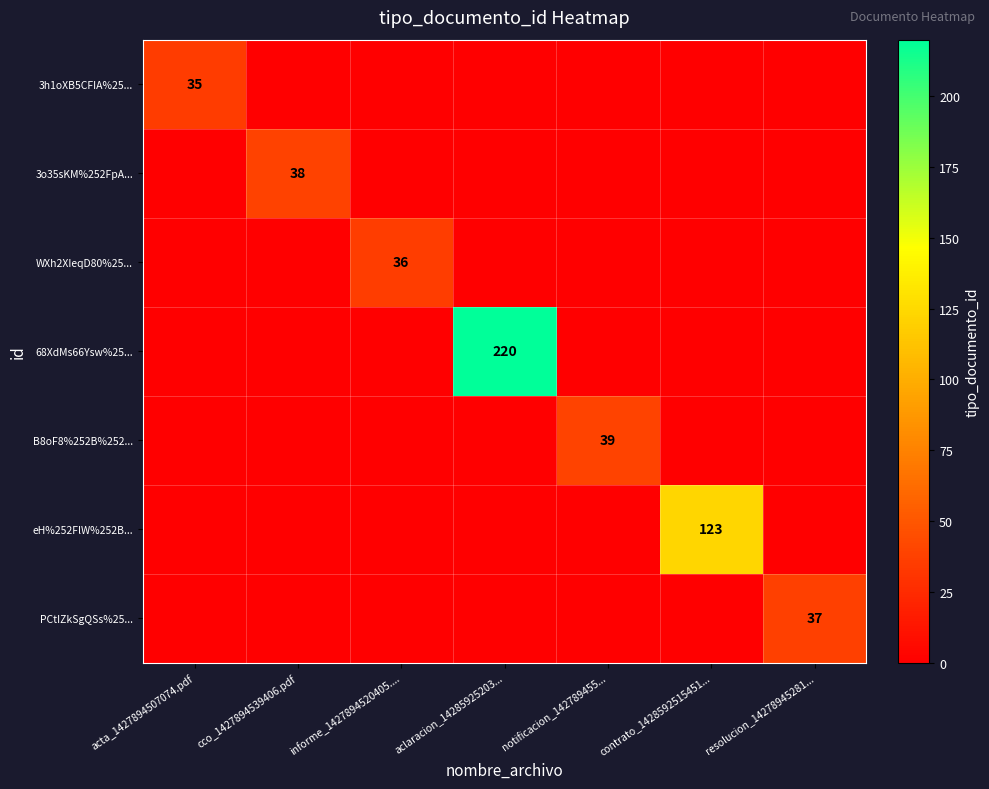

The value of 3h1oXB5CFIA%25... at acta_1427894507074.pdf is 16. True or false?

False